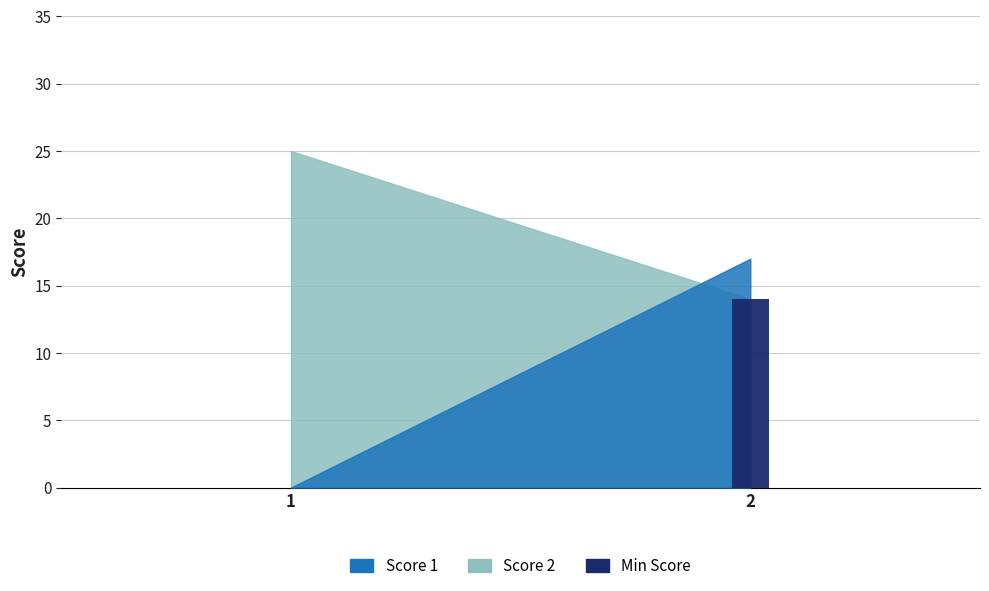

What is the sum of all values?

14